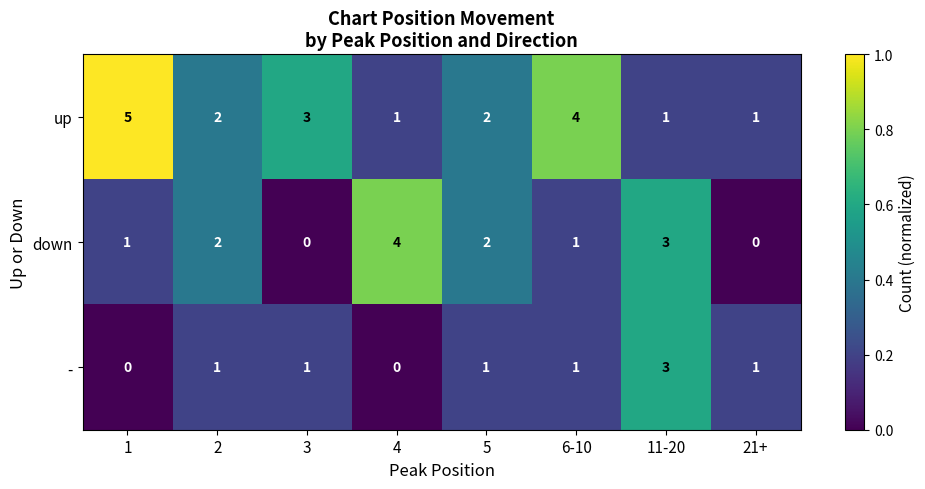

What is the maximum value for up?

5